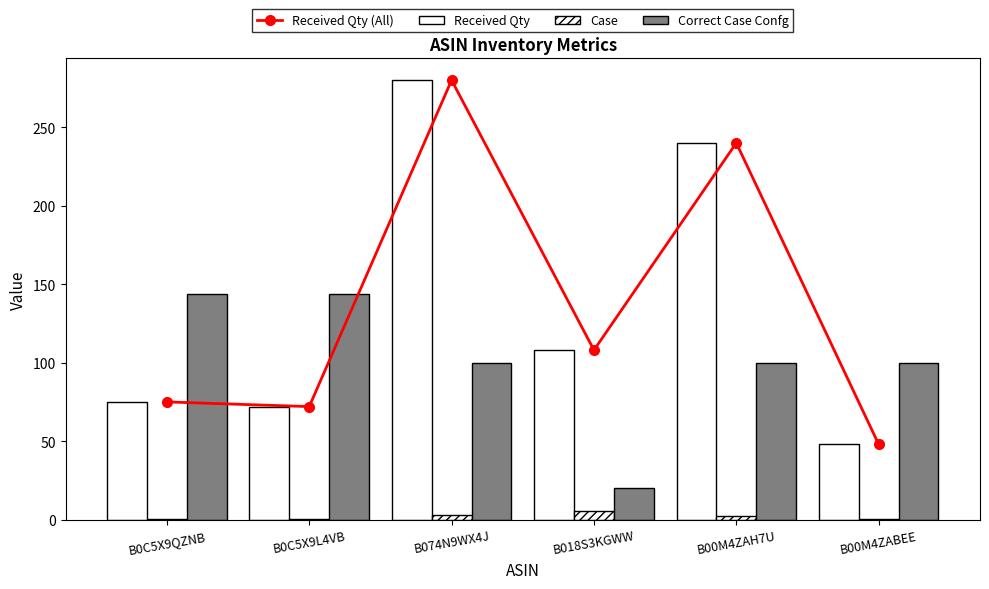

Reading right to left, what are all the values shown in this chart?

Received Qty (All): 48.0	240.0	108.0	280.0	72.0	75.0
Received Qty: 48.0	240.0	108.0	280.0	72.0	75.0
Case: 0.5	2.4	5.4	2.8	0.5	0.5
Correct Case Confg: 100.0	100.0	20.0	100.0	144.0	144.0